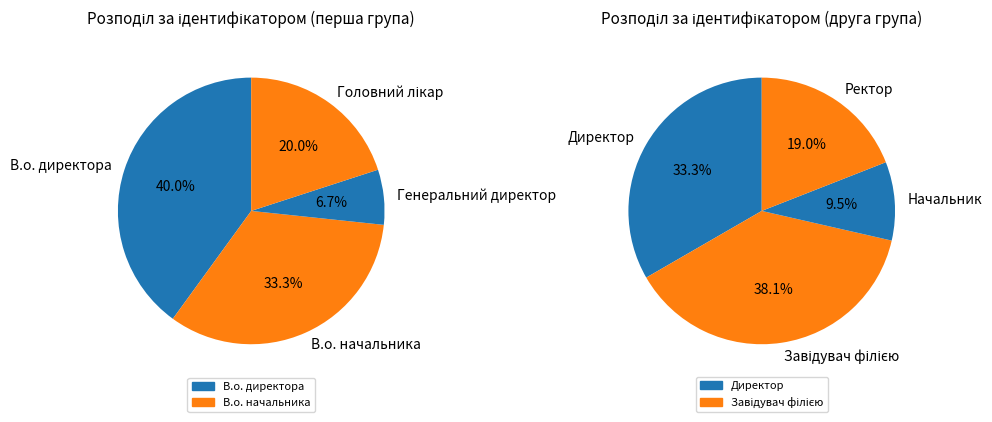

What percentage do Головний лікар and Ректор together represent?

19.4%